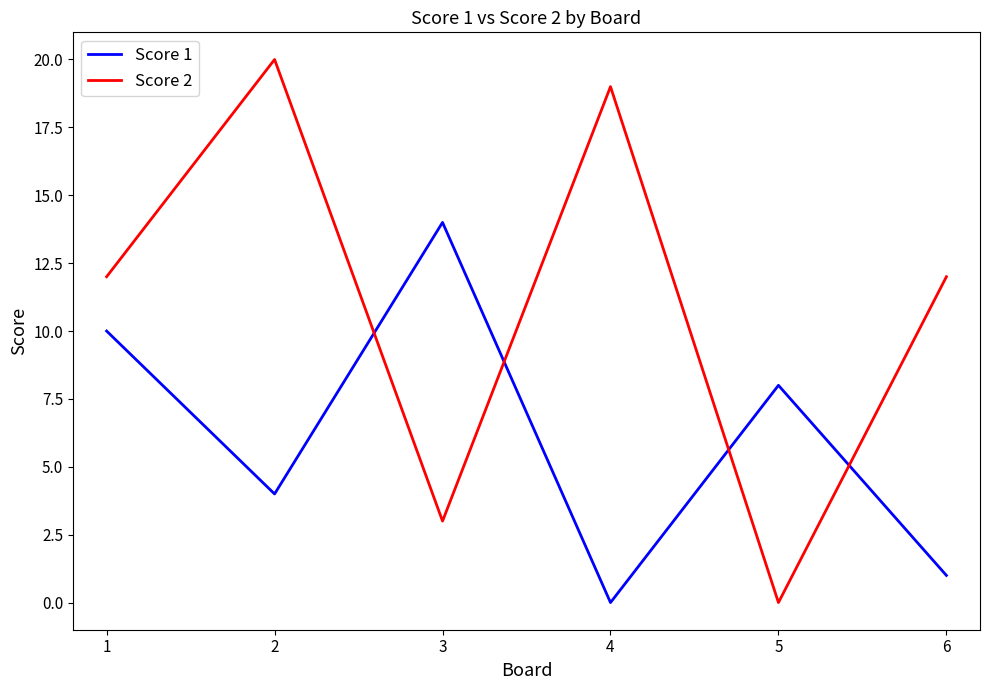

Which series has the largest total across all categories?

Score 2